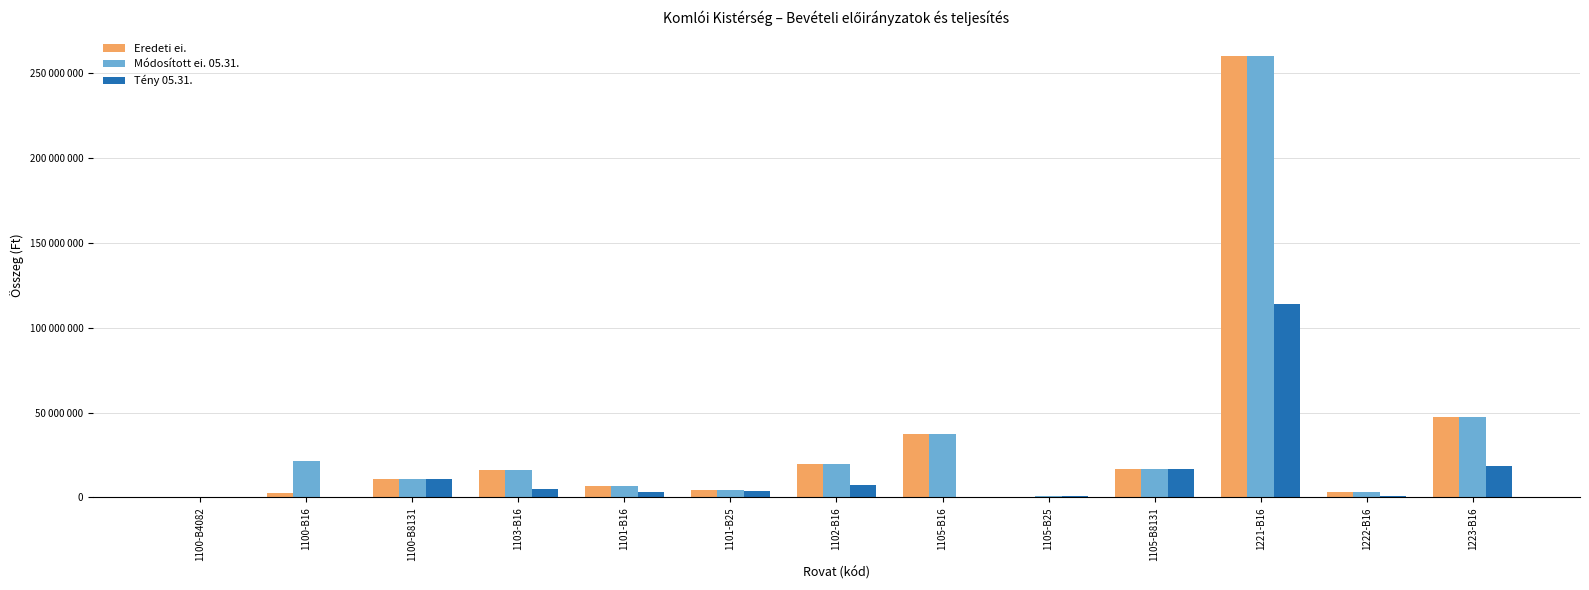

Does the chart contain stacked bars?

No